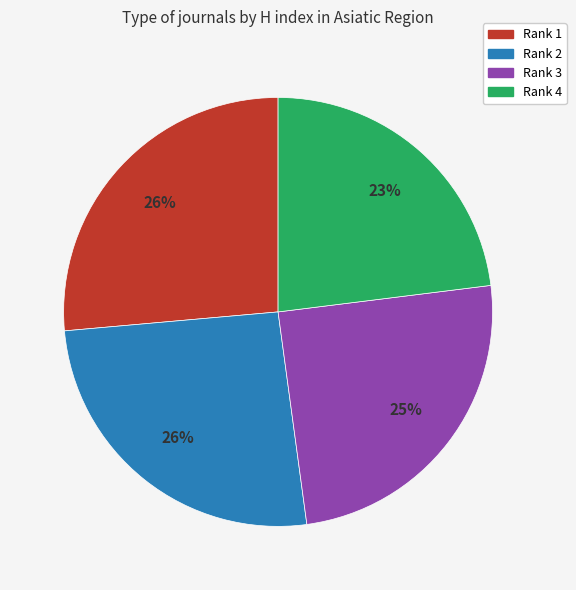

Is there a majority slice in this chart?

No